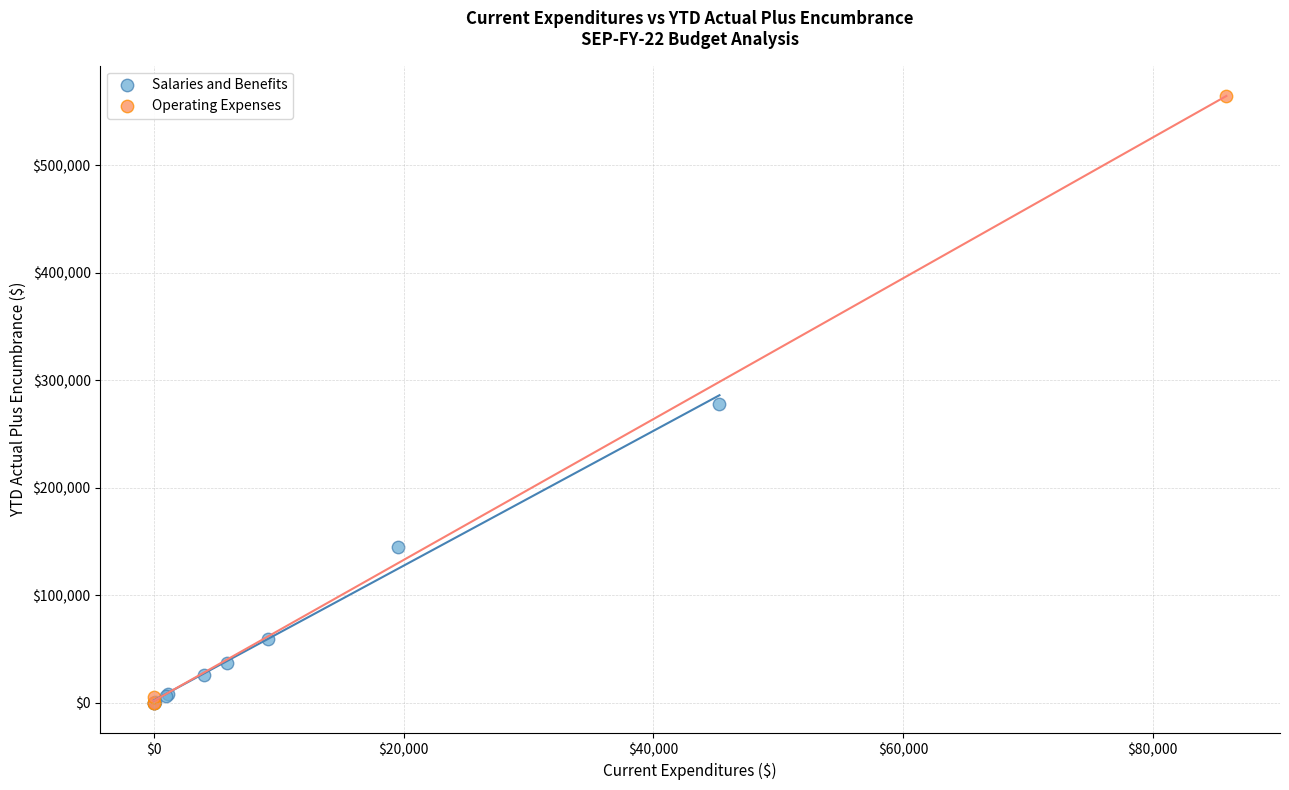

Which series has the largest Y range (max minus min)?

Operating Expenses